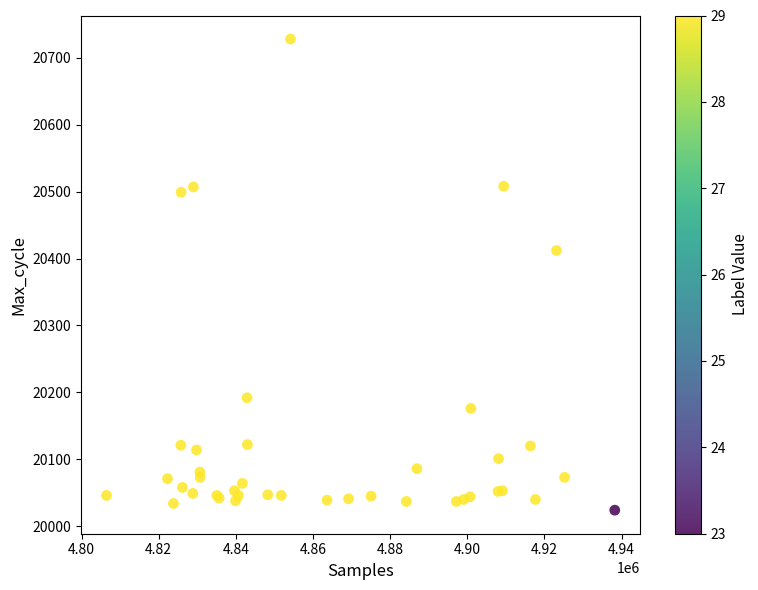

What Y value in the scatter plot is closest to 20376?

20412